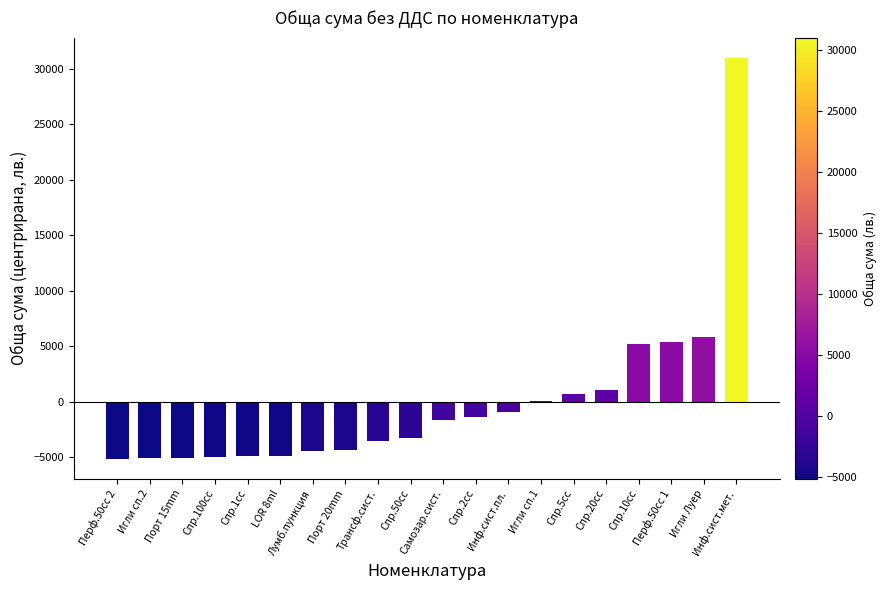

How many categories are shown in the chart?

20